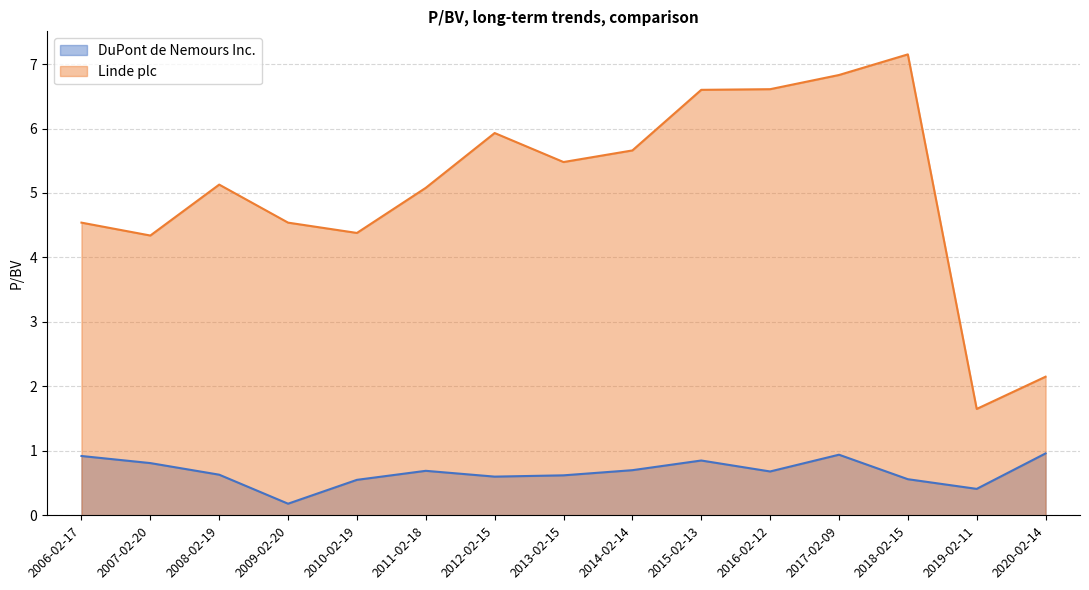

What position from the left is 2009-02-20?

4